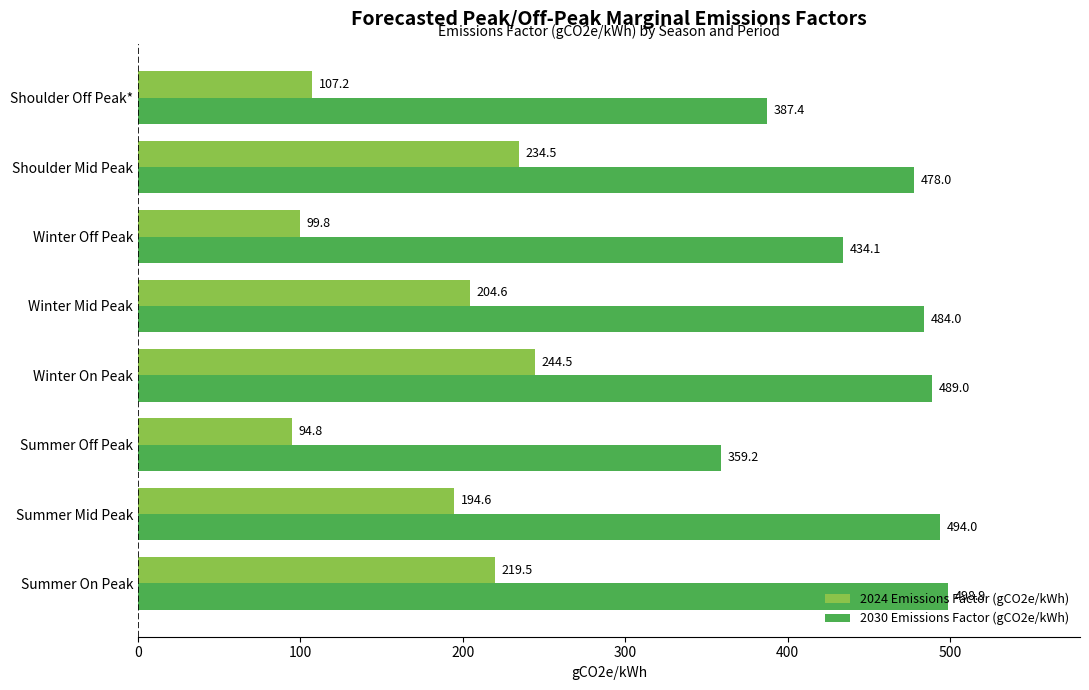

How many categories are shown in the chart?

8